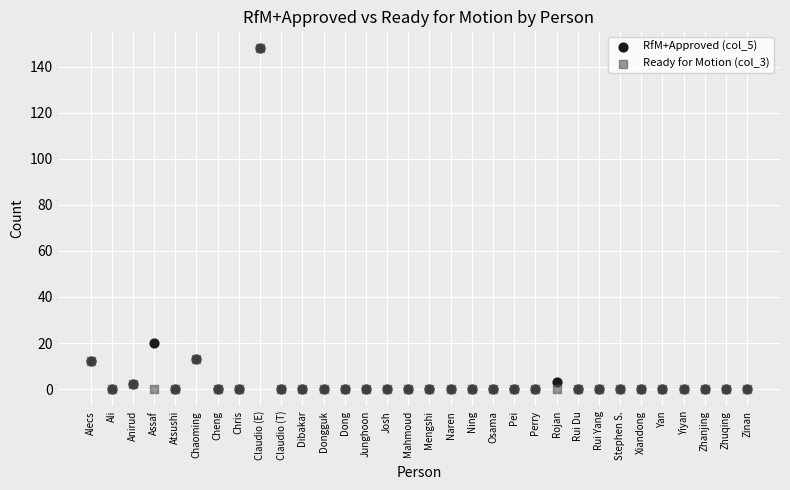

Across all series, what Y value is closest to 74?

20